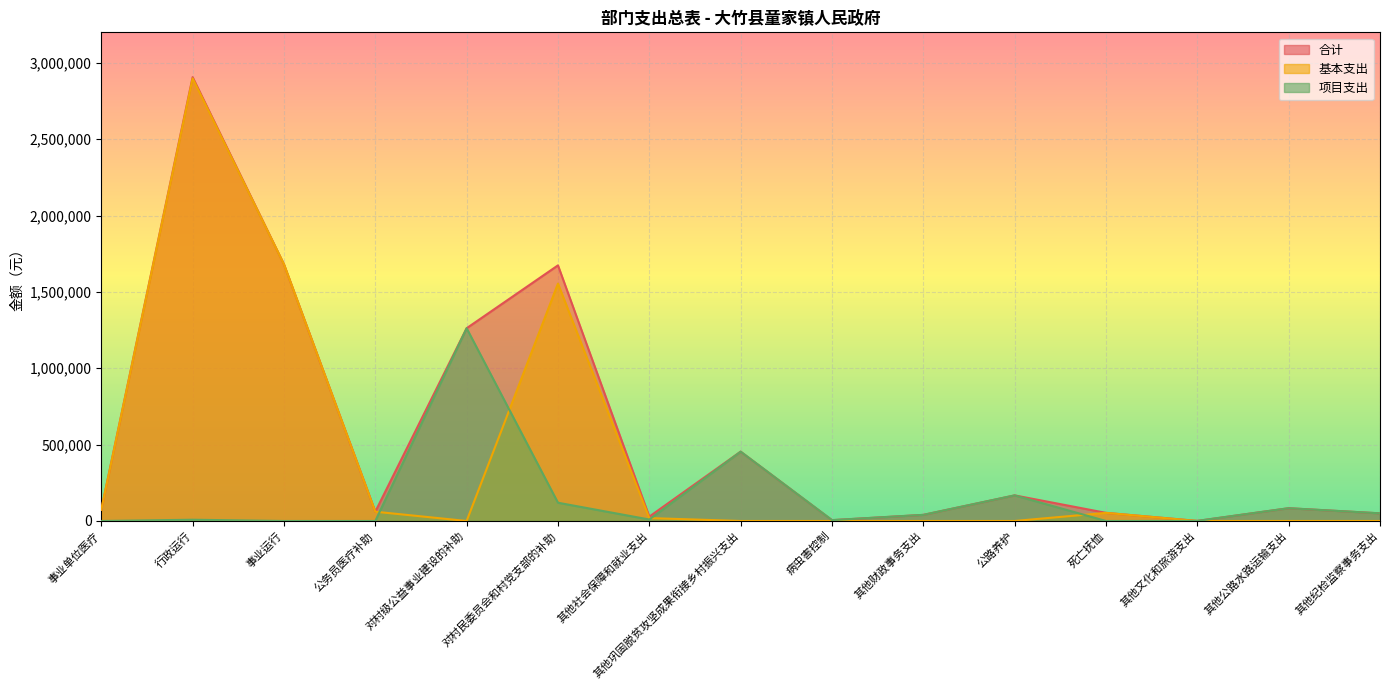

At which category is the sum across all series the highest?

行政运行